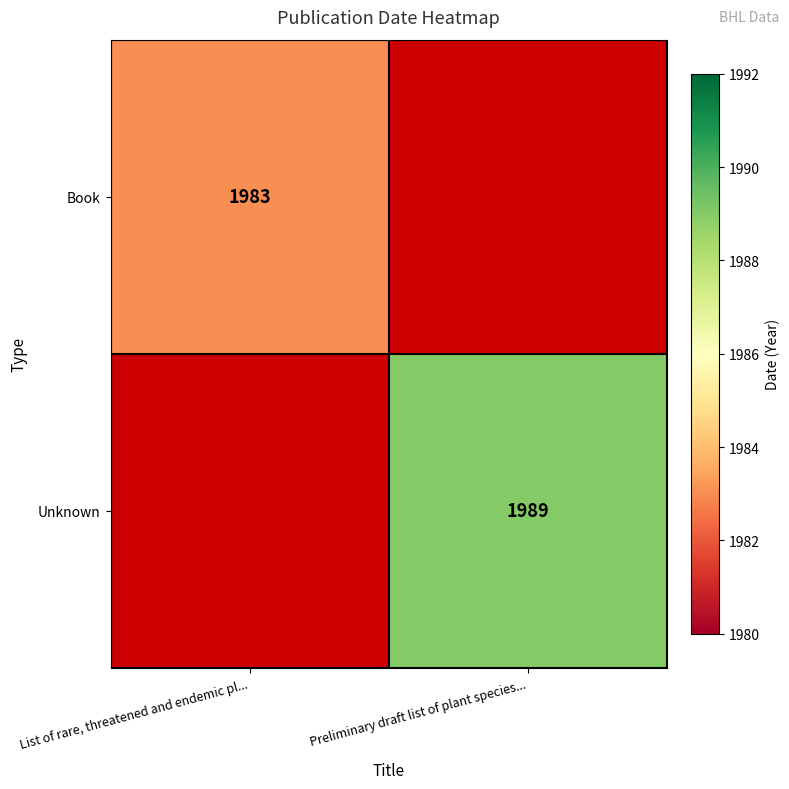

The Unknown series shows 1112 at Preliminary draft list of plant species.... True or false?

False